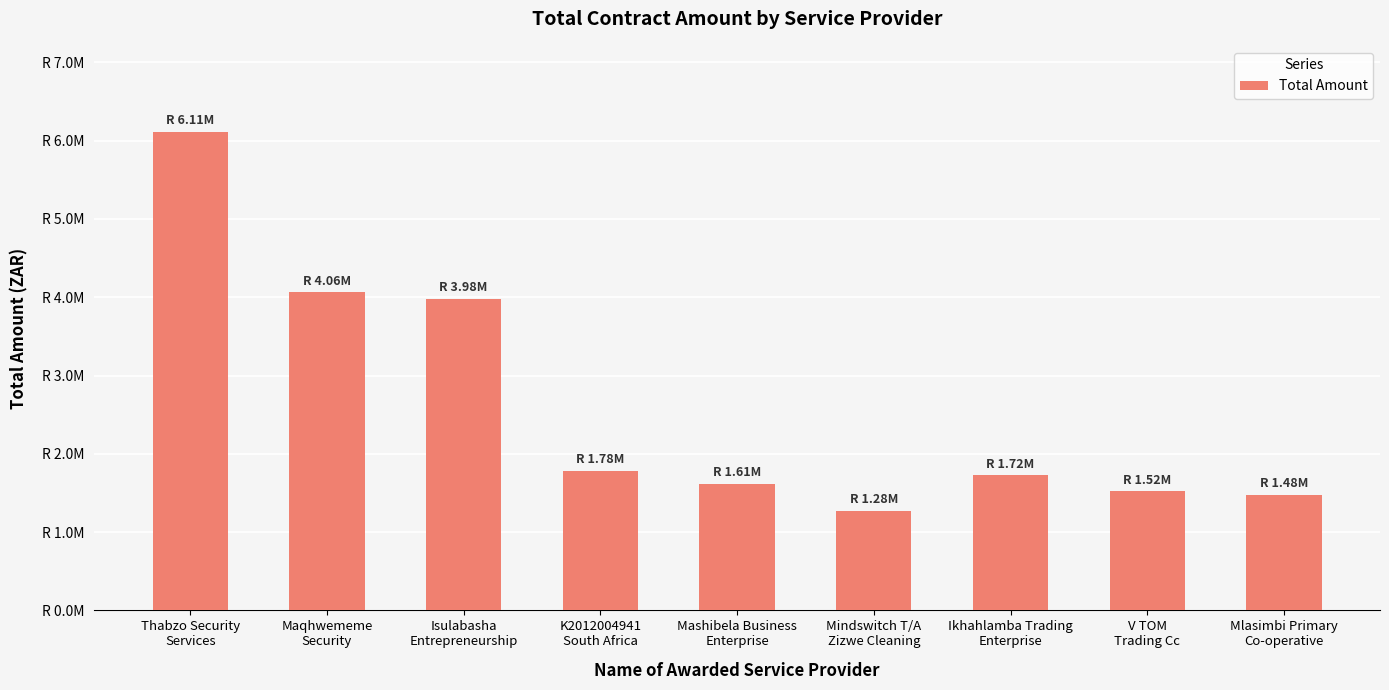

Rank the categories by value from lowest to highest.

Mindswitch T/A
Zizwe Cleaning, Mlasimbi Primary
Co-operative, V TOM
Trading Cc, Mashibela Business
Enterprise, Ikhahlamba Trading
Enterprise, K2012004941
South Africa, Isulabasha
Entrepreneurship, Maqhwememe
Security, Thabzo Security
Services